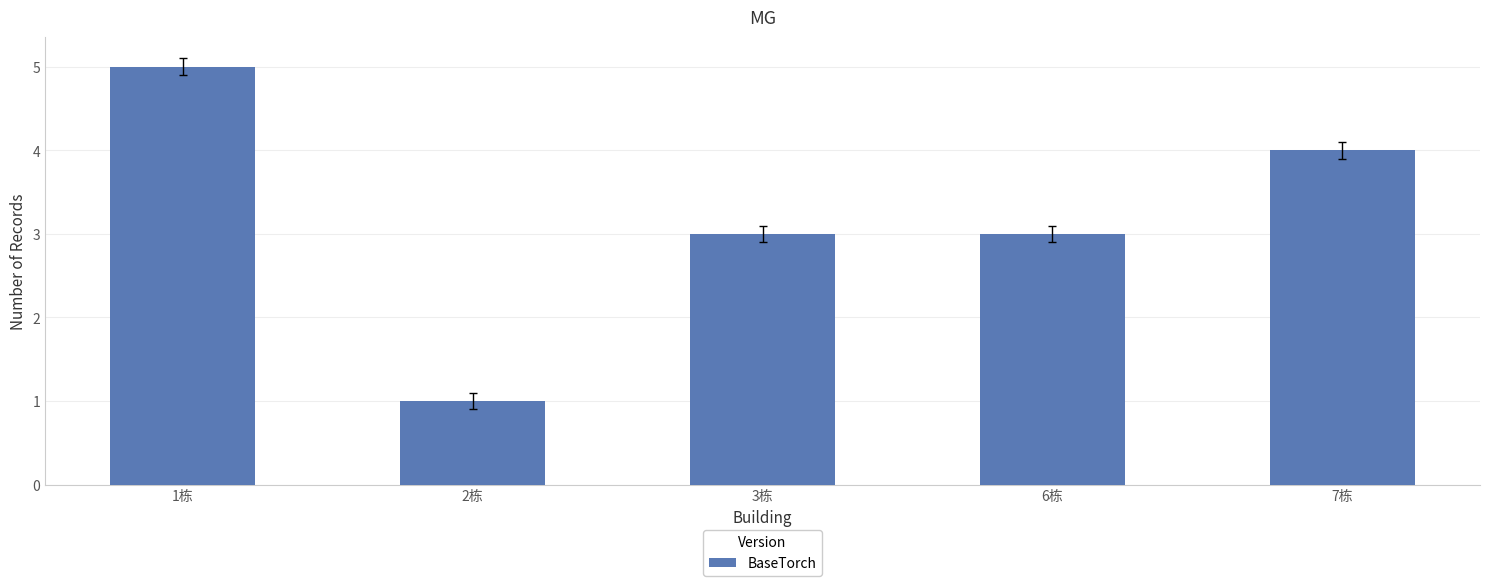

Are the bars horizontal?

No